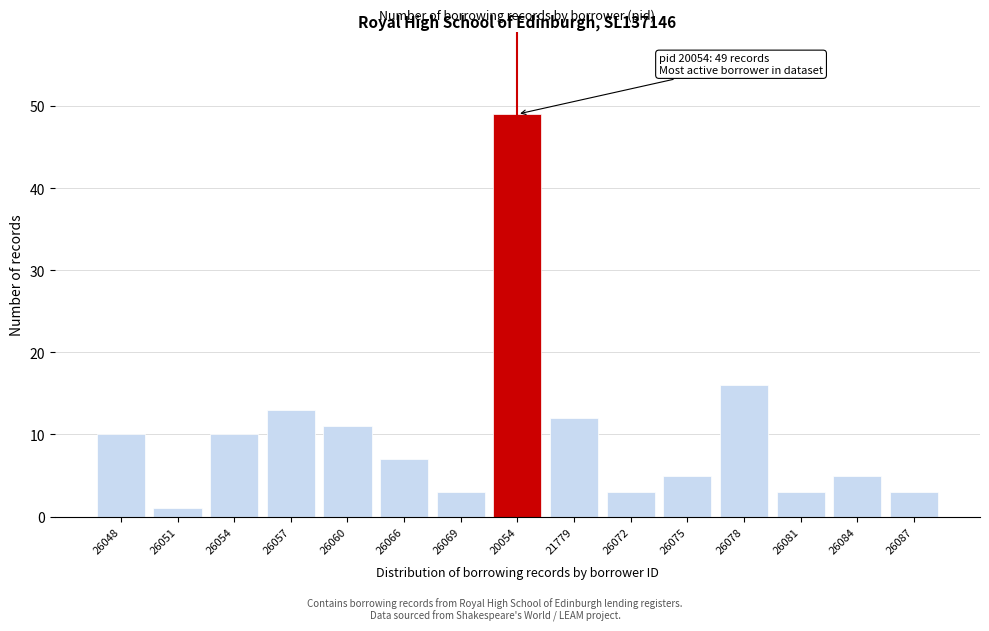

Reading left to right, list all the values displayed in this chart.

10	1	10	13	11	7	3	49	12	3	5	16	3	5	3